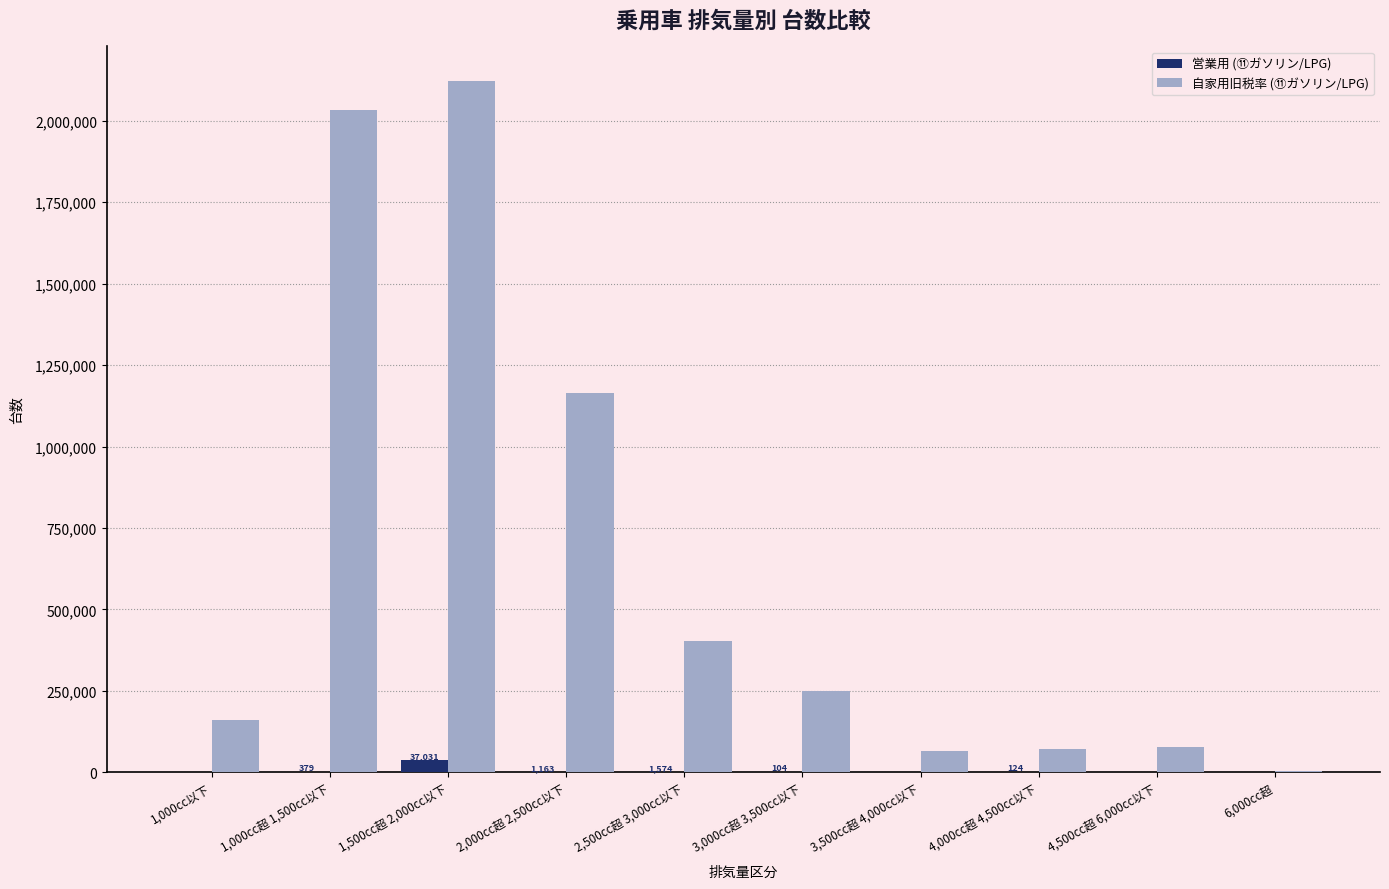

How many groups of bars are there?

10